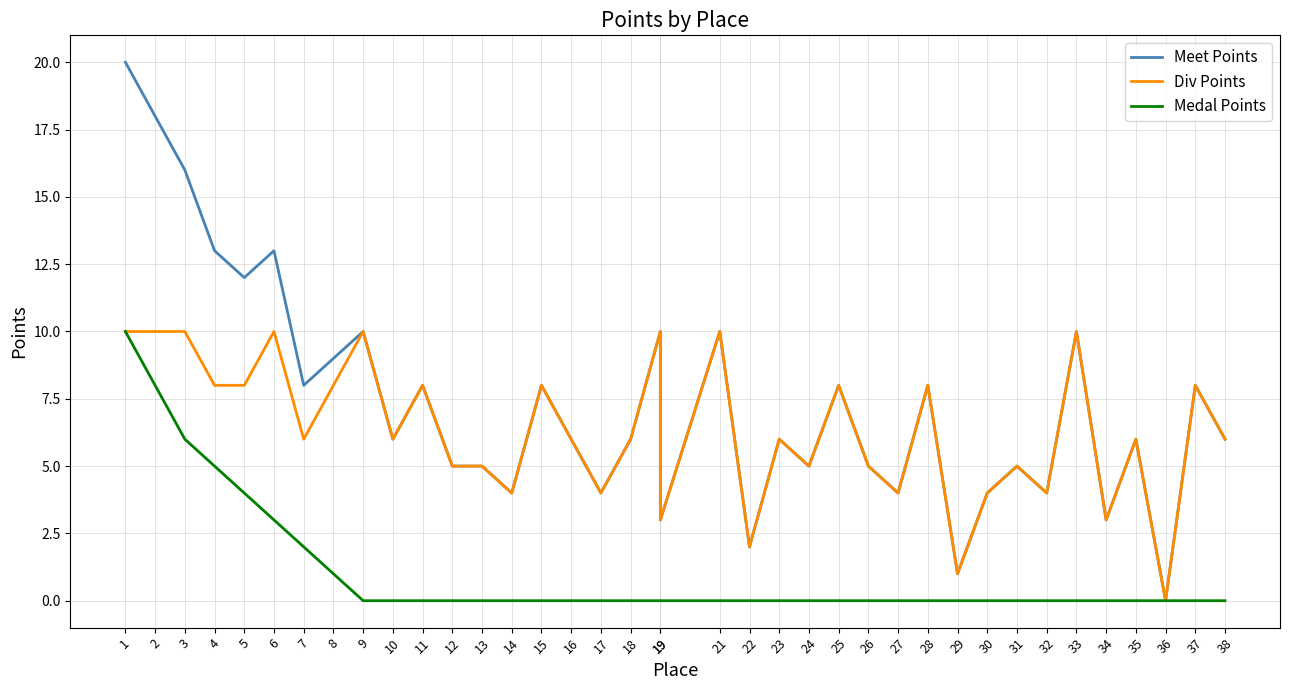

How many values in the Div Points series are below 6?

15